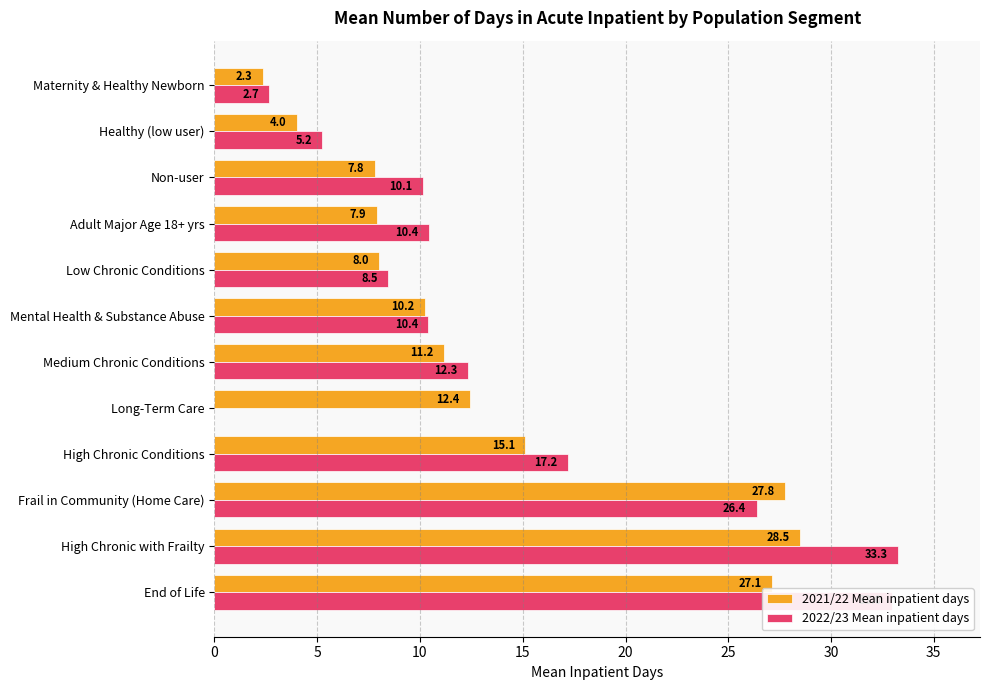

At which category is the sum across all series the highest?

High Chronic with Frailty